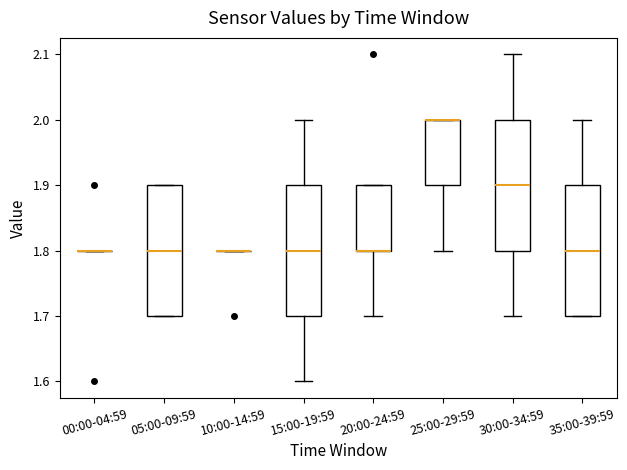

Reading left to right, transcribe this box plot: for each box, give where its median line is, the range the box spans, and where its two whiskers end, as read against the y-axis. The values are not printed on the chart, so give them approximately, as read against the axis.

00:00-04:59: box collapsed to a line at 1.8, whiskers 1.8 to 1.8
05:00-09:59: median 1.8, box 1.7 to 1.9, whiskers 1.7 to 1.9
10:00-14:59: box collapsed to a line at 1.8, whiskers 1.8 to 1.8
15:00-19:59: median 1.8, box 1.7 to 1.9, whiskers 1.6 to 2.0
20:00-24:59: median 1.8 (drawn on the box's lower edge), box 1.8 to 1.9, whiskers 1.7 to 1.9
25:00-29:59: median 2.0 (drawn on the box's upper edge), box 1.9 to 2.0, whiskers 1.8 to 2.0
30:00-34:59: median 1.9, box 1.8 to 2.0, whiskers 1.7 to 2.1
35:00-39:59: median 1.8, box 1.7 to 1.9, whiskers 1.7 to 2.0